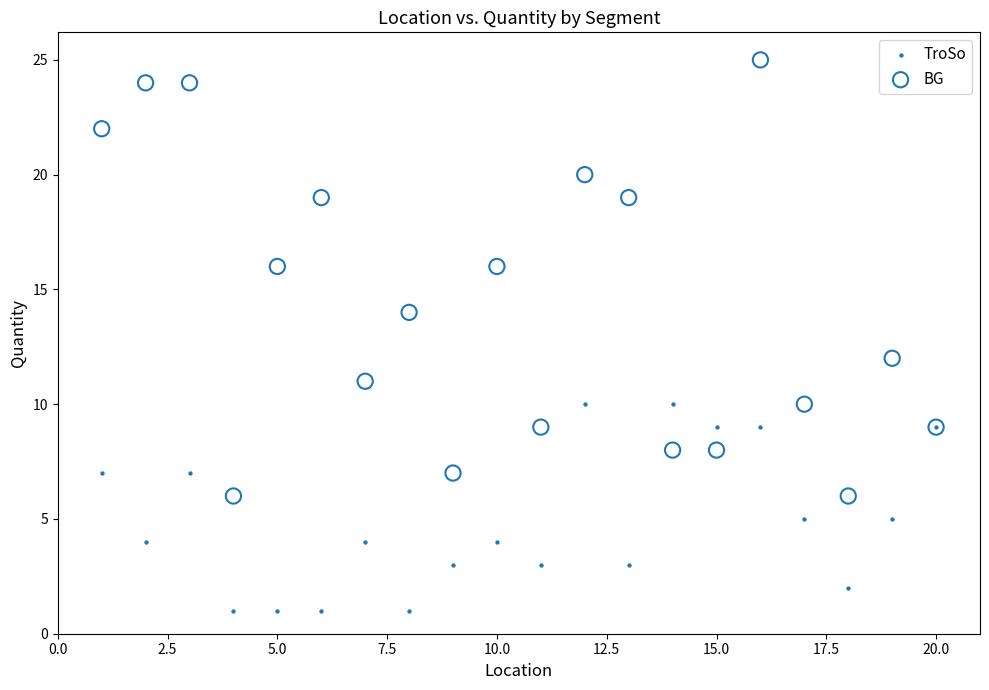

Which series contains the highest Y value?

BG